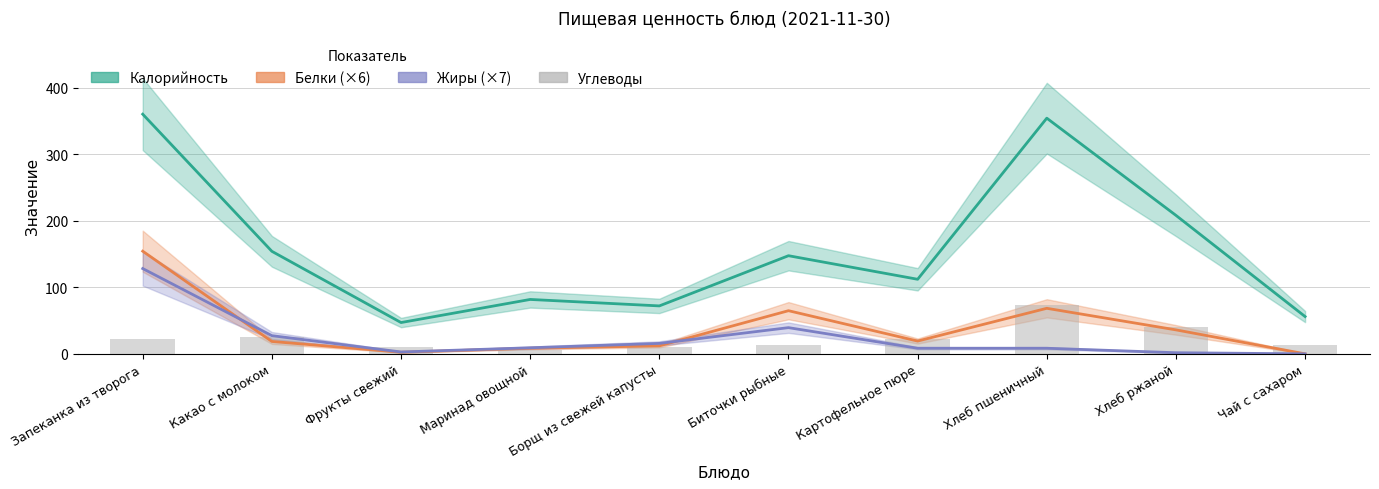

List the labels in order of Белки (×6) value, smallest first.

Чай с сахаром, Фрукты свежий, Маринад овощной, Борщ из свежей капусты, Какао с молоком, Картофельное пюре, Хлеб ржаной, Биточки рыбные, Хлеб пшеничный, Запеканка из творога